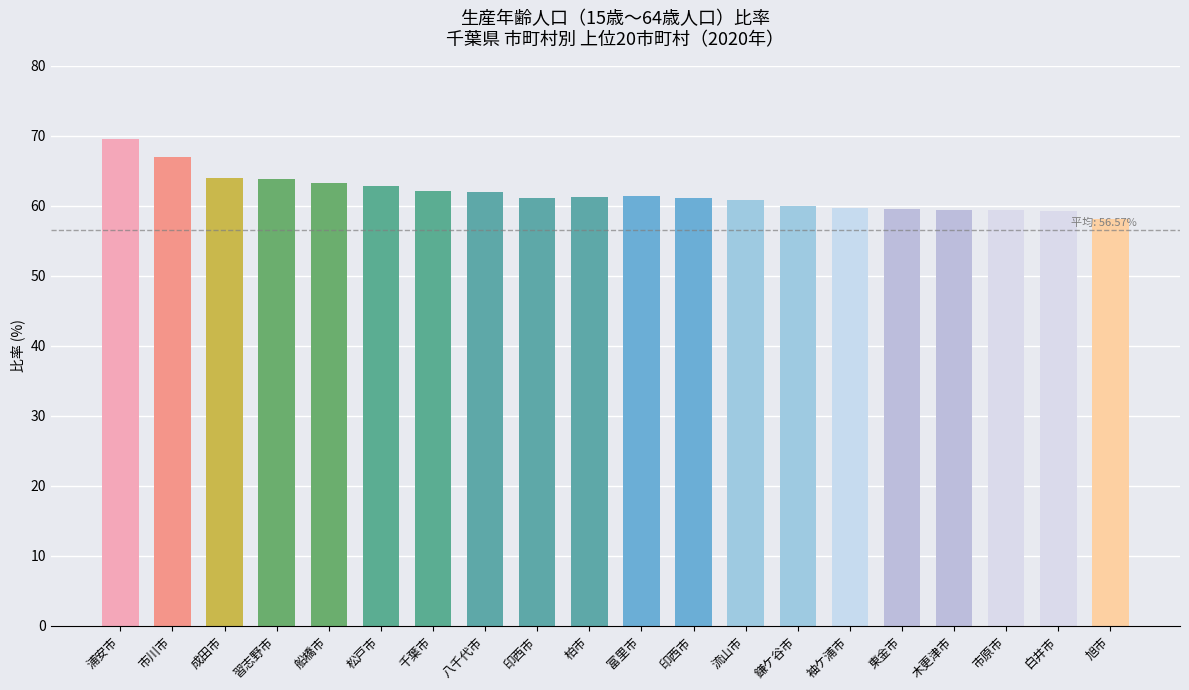

Are the bars horizontal?

No